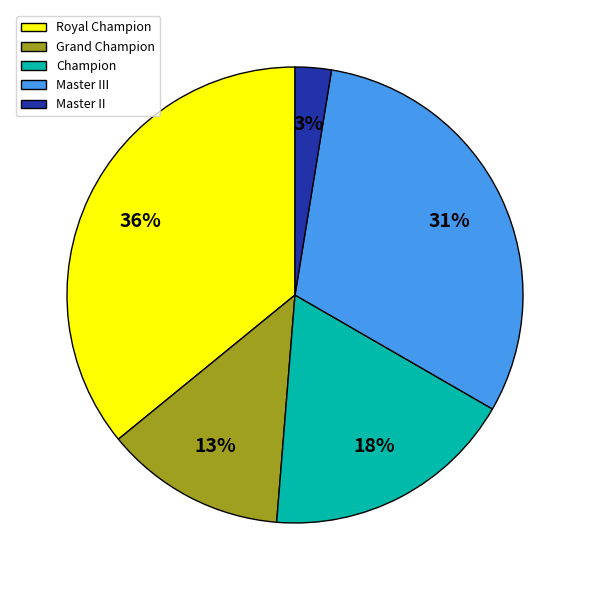

How many slices are in this pie chart?

5